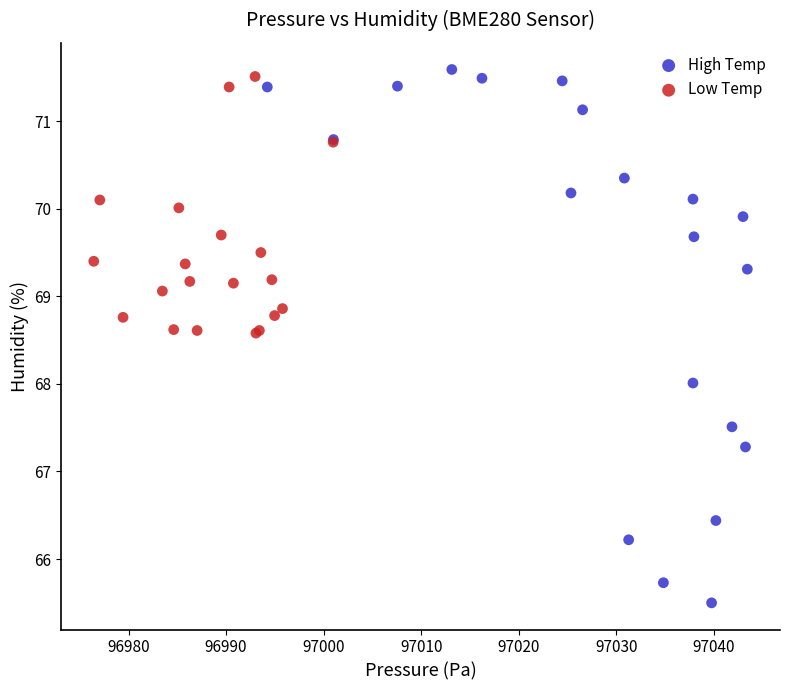

What are all the series names shown in the legend?

High Temp, Low Temp